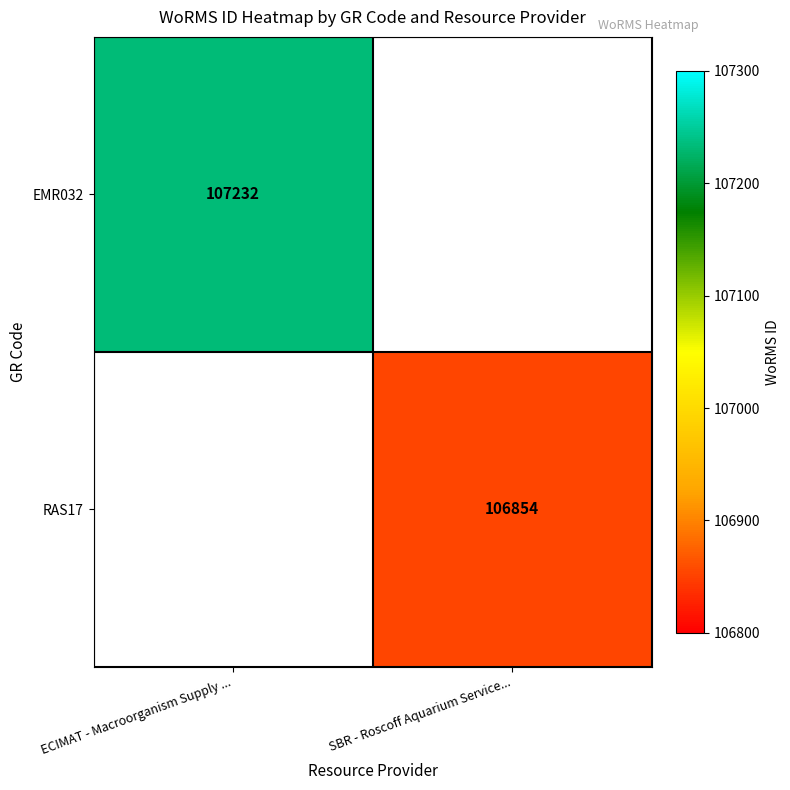

The value of EMR032 at ECIMAT - Macroorganism Supply ... is 164423. True or false?

False